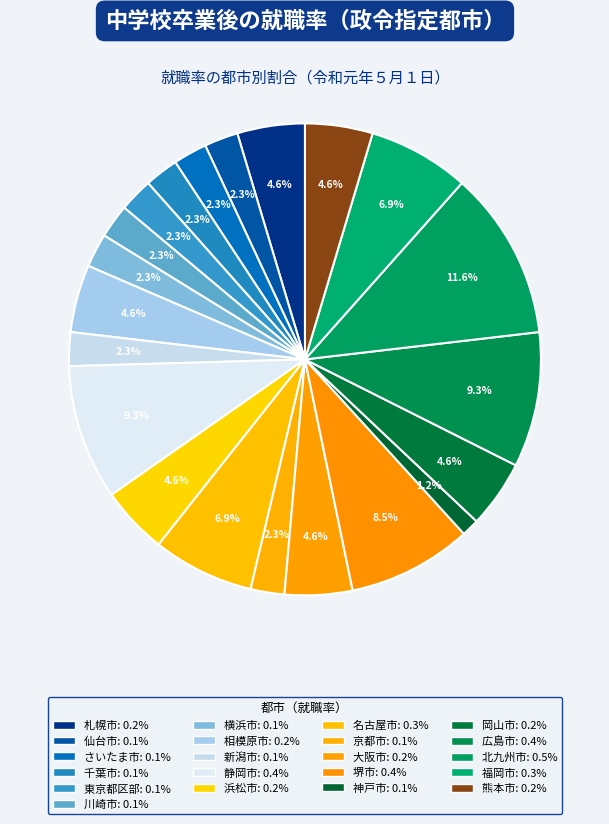

How many segments does this pie chart have?

21